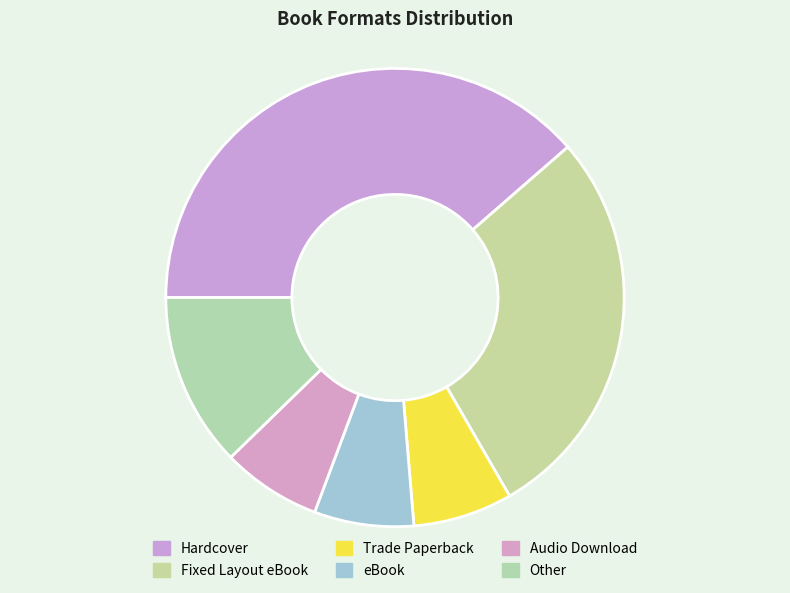

How many slices are in this pie chart?

6